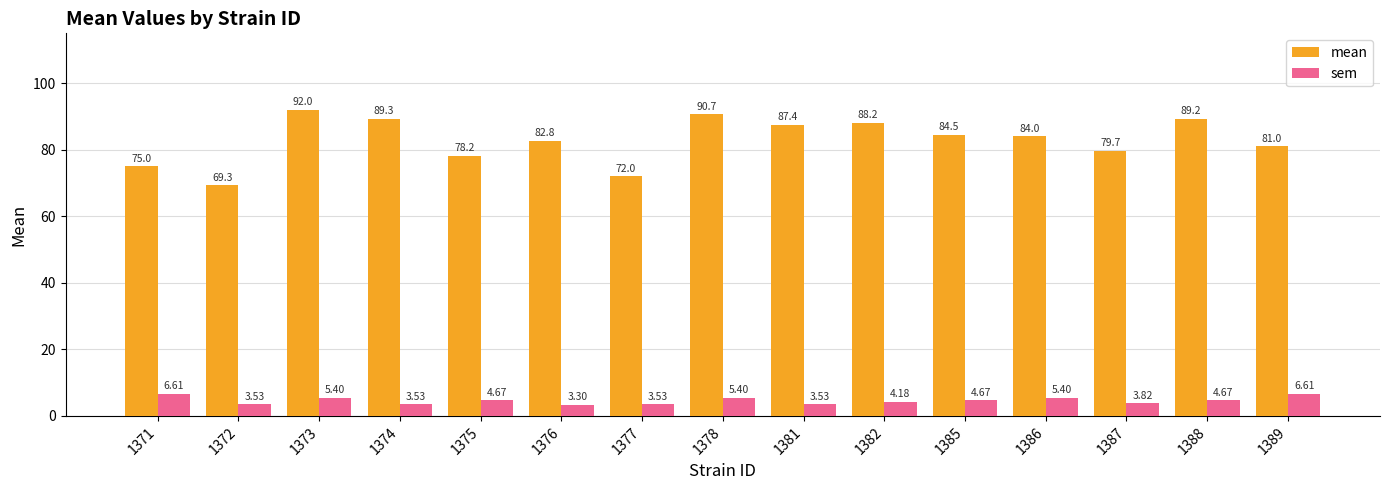

At which category is the sum across all series the highest?

1373